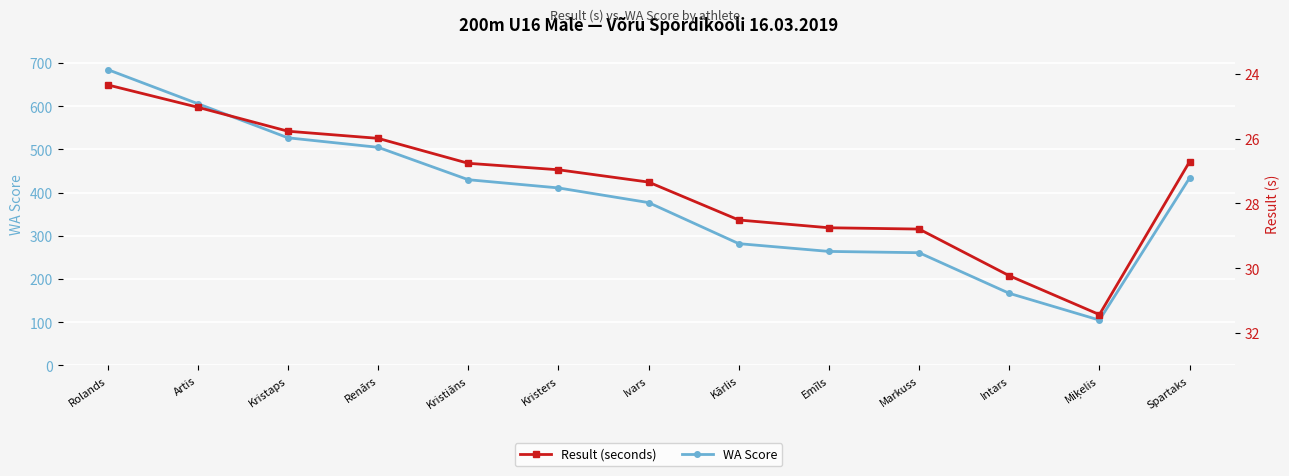

What is the difference between the maximum and minimum values in the Result (seconds) series?

7.1